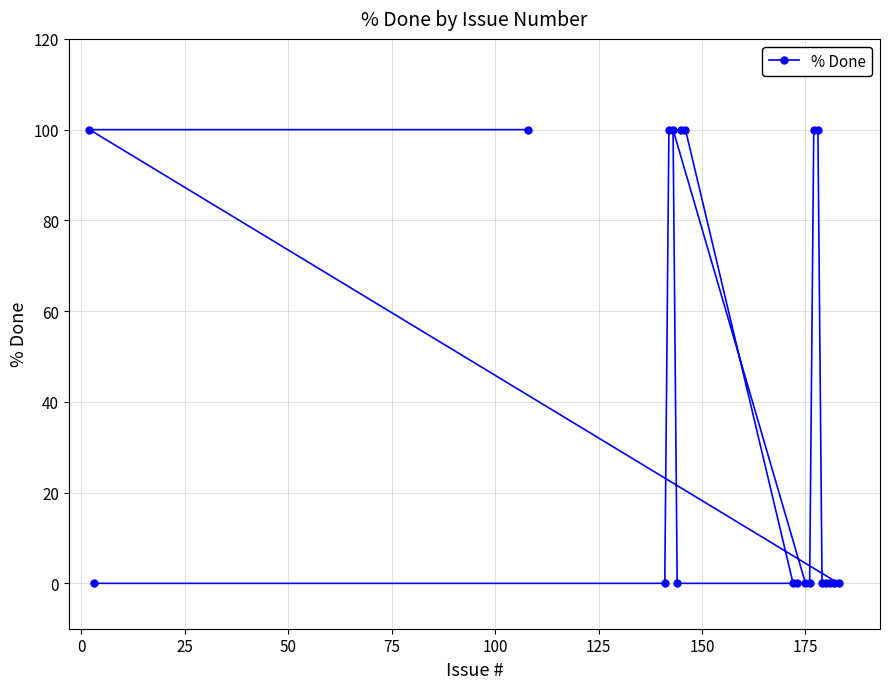

Reading left to right, extract all data points from this chart.

100	0	100	0	100	100	0	100	100	0	0	0	0	100	100	0	0	0	0	0